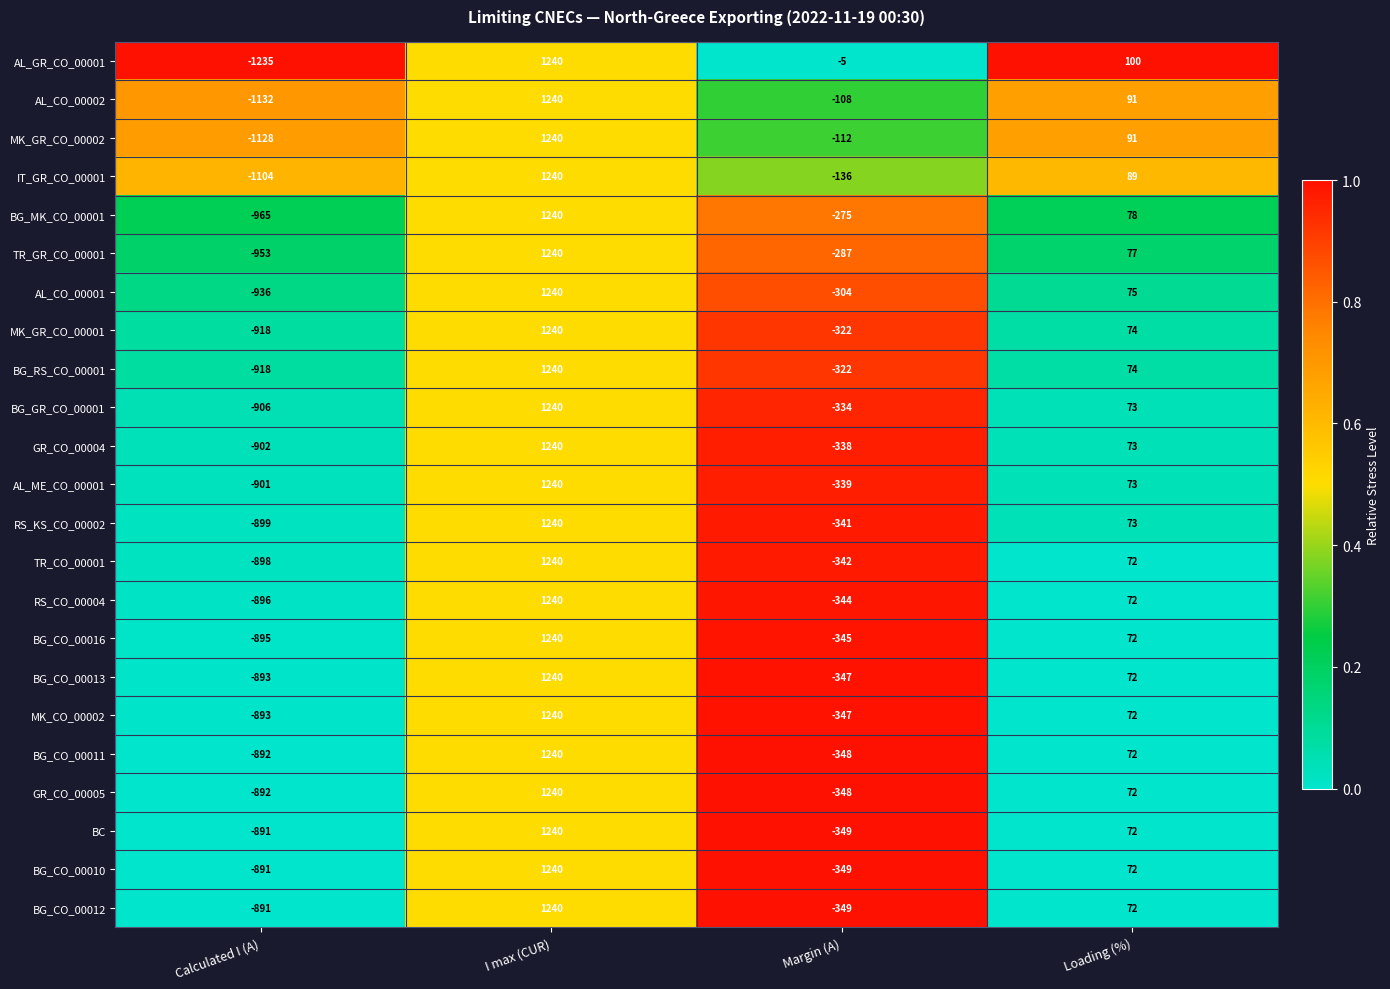

Where is GR_CO_00005 nearest to the value 174?

Loading (%)